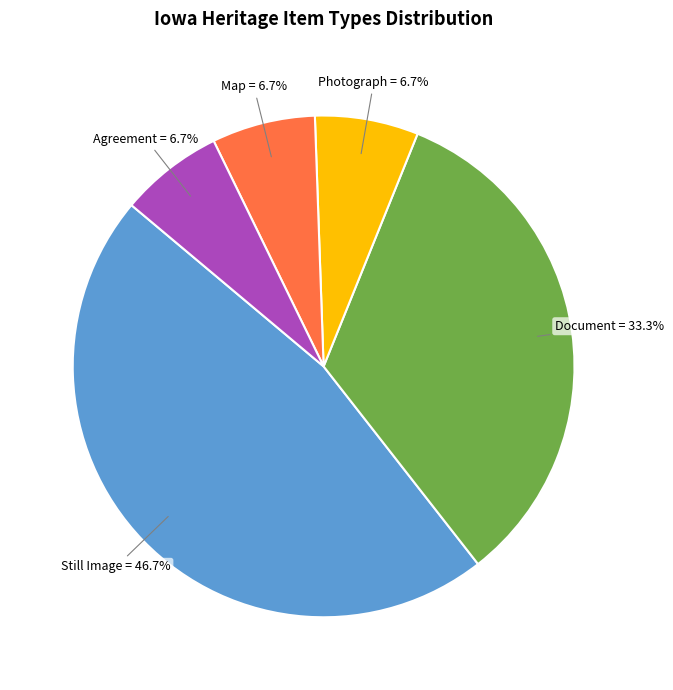

Which category has the biggest portion of the pie?

Still Image